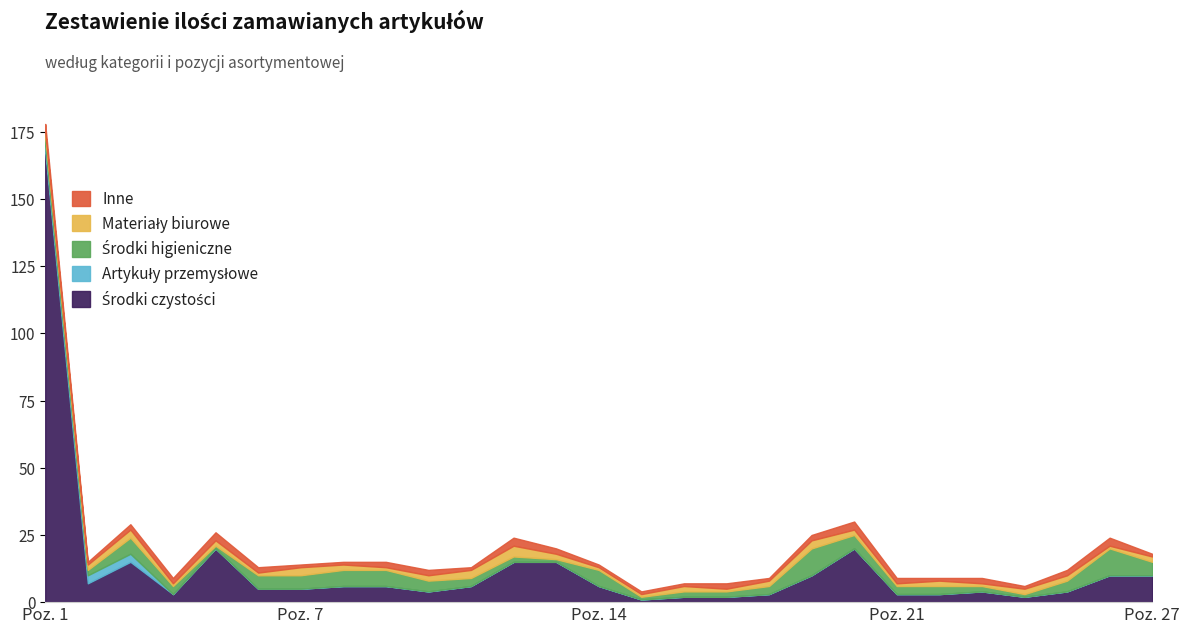

Does the chart display data point markers on the line(s)?

No